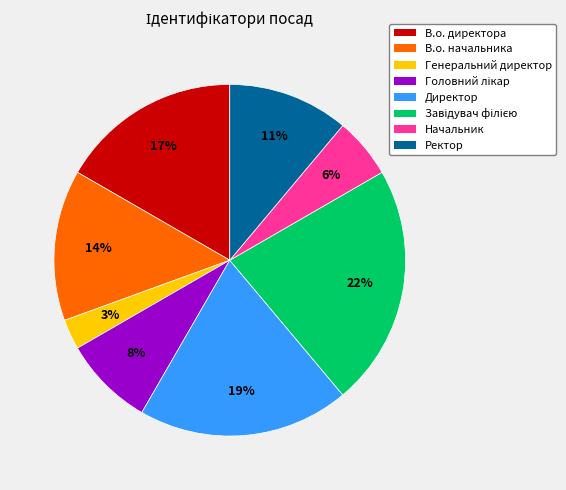

Between Директор and Генеральний директор, which is larger?

Директор